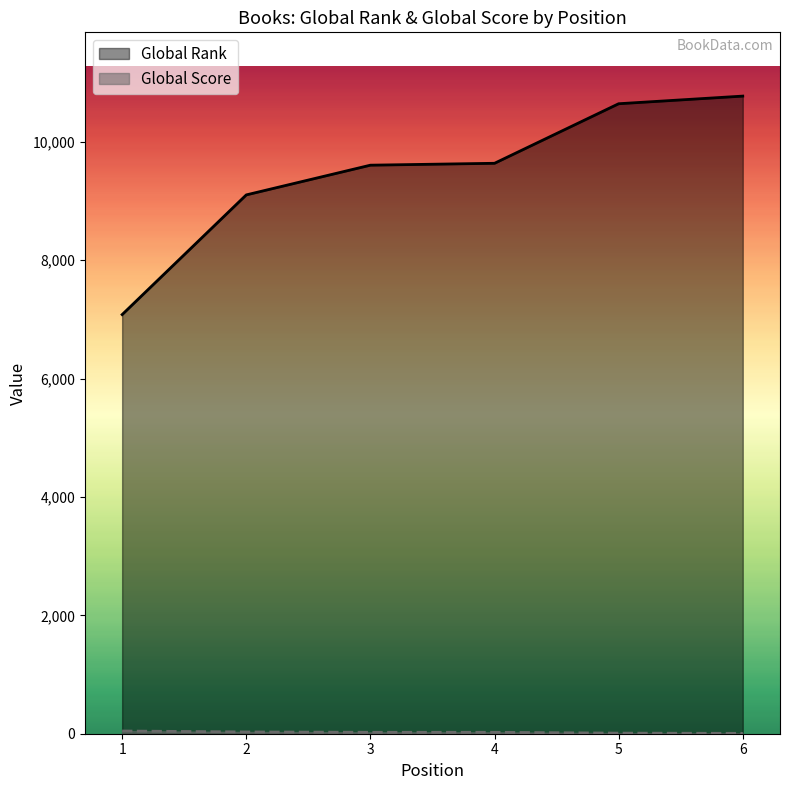

At which label does Global Score first exceed 24?

1